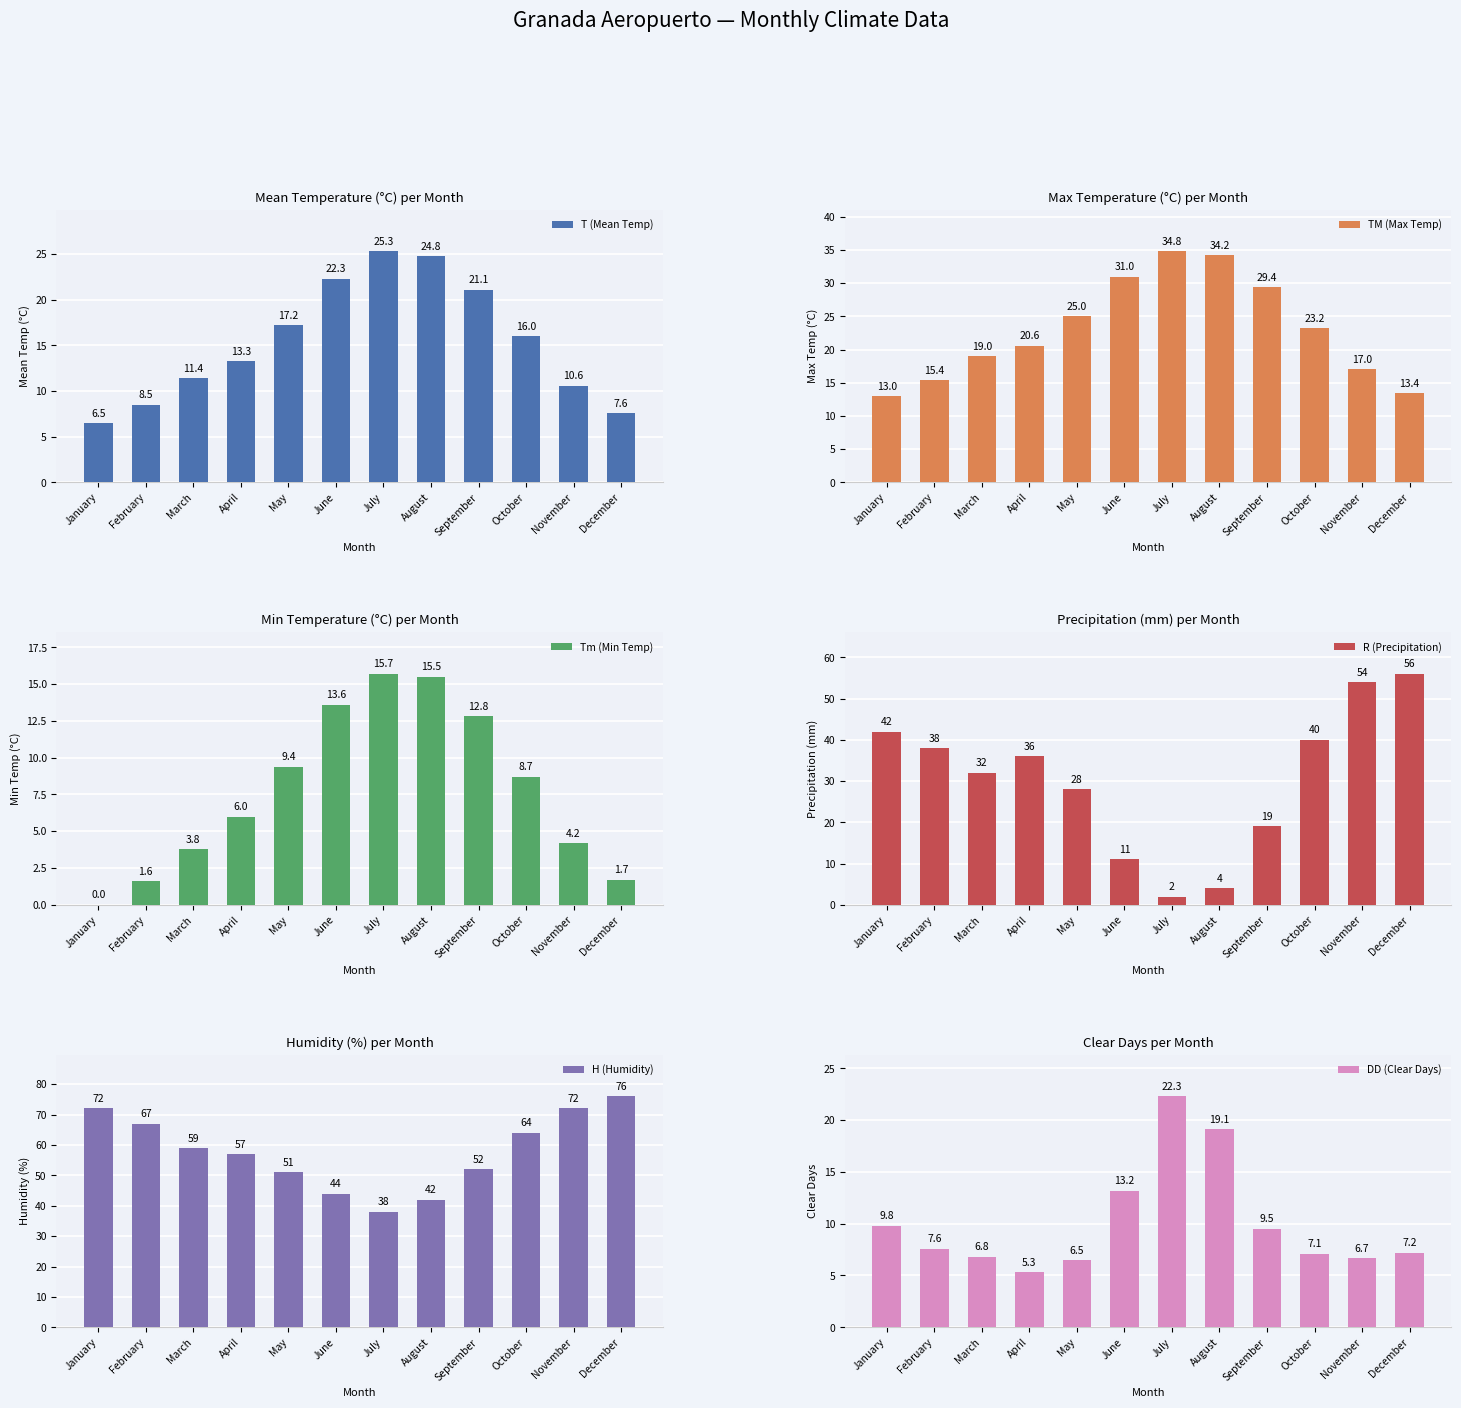

How many bars are there in total?

72